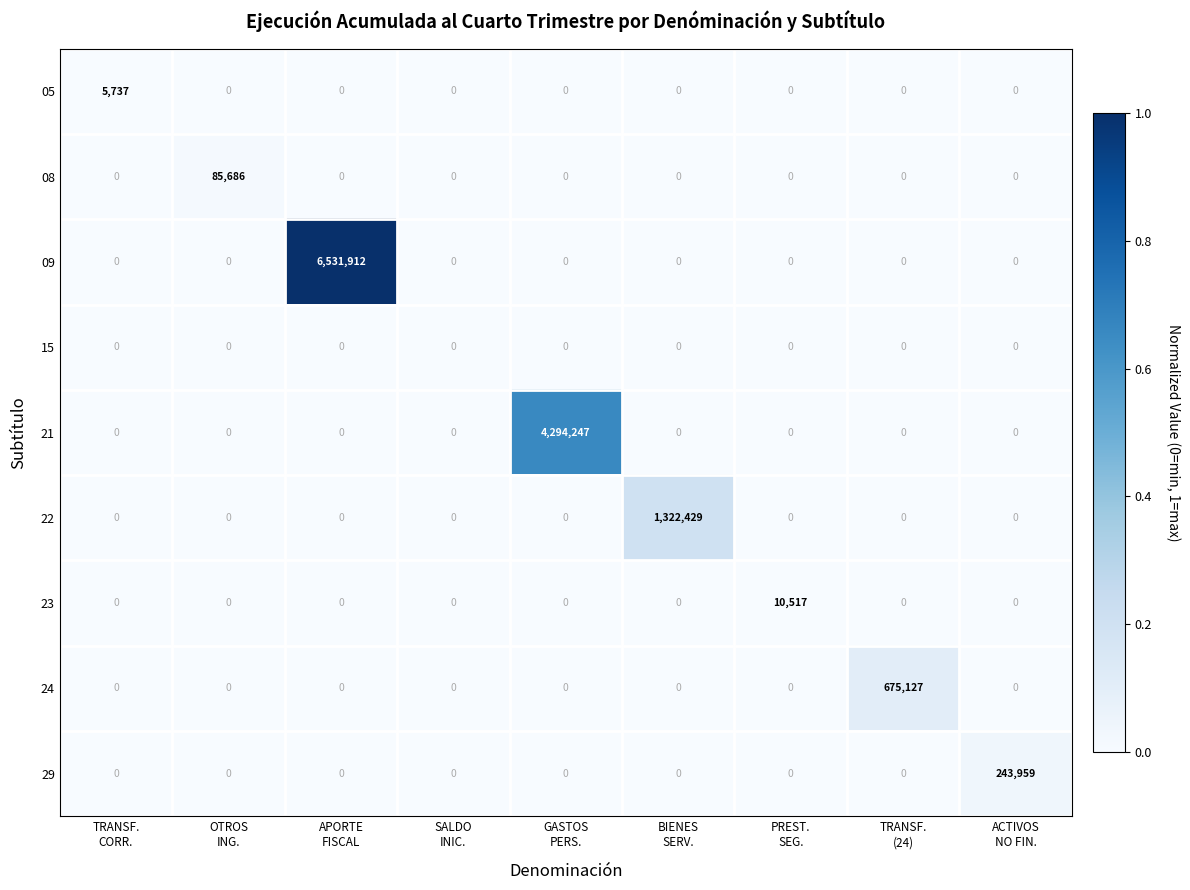

What is the spread (max minus min) of values at APORTE
FISCAL?

6531912